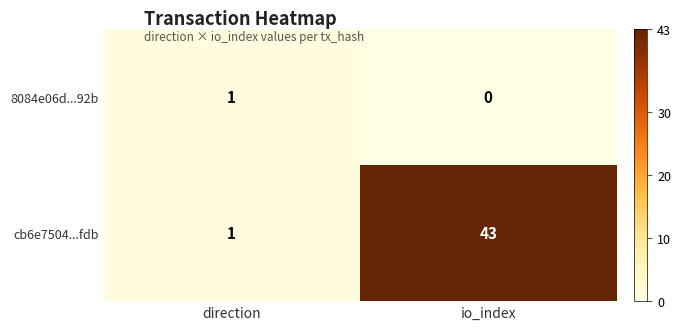

Is it true that 8084e06d...92b equals 0 at io_index?

True